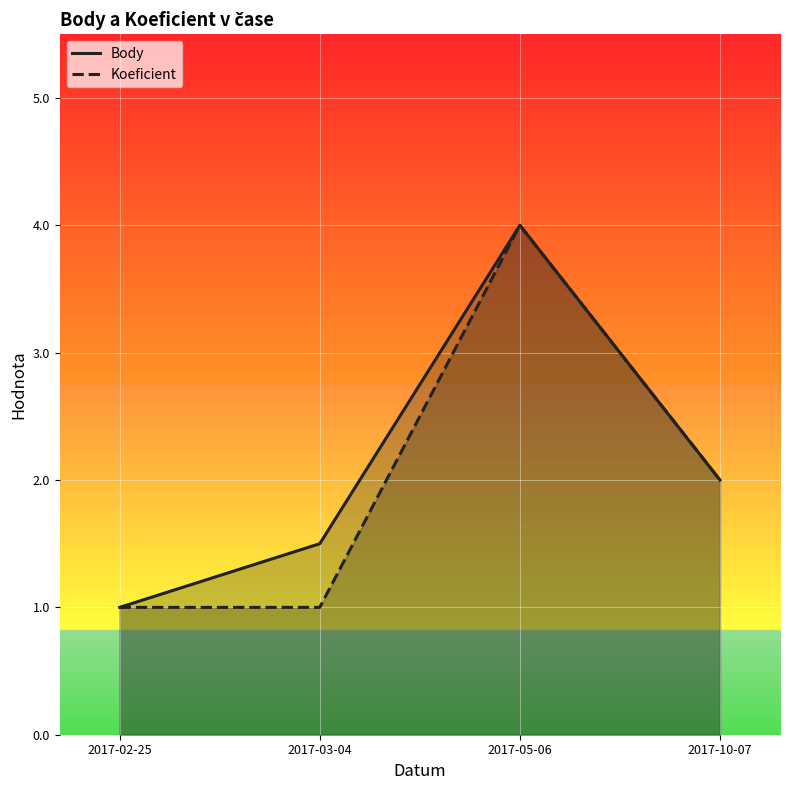

How many distinct data groups are displayed?

2